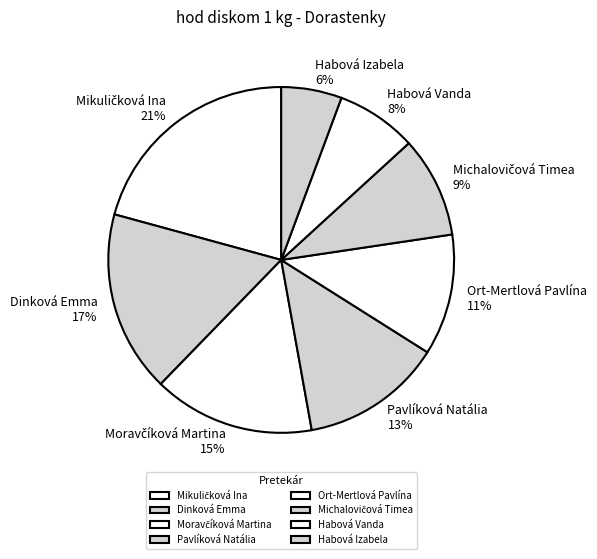

How many segments does this pie chart have?

8